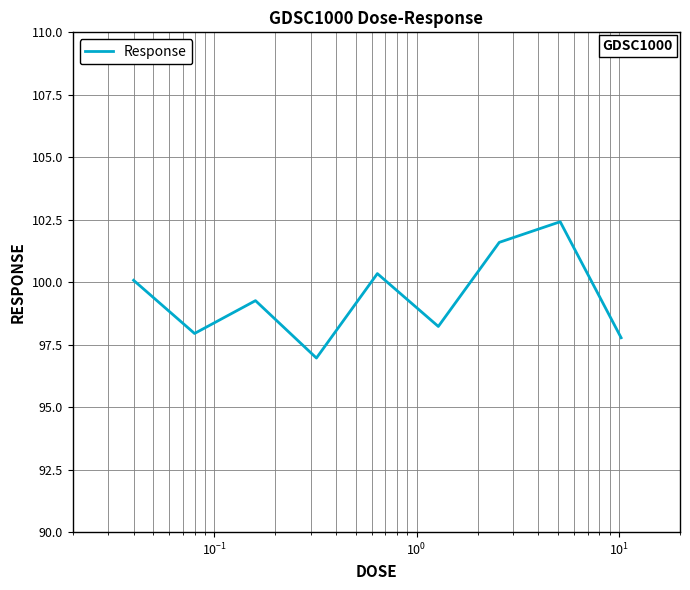

Count the number of data series in this chart.

1